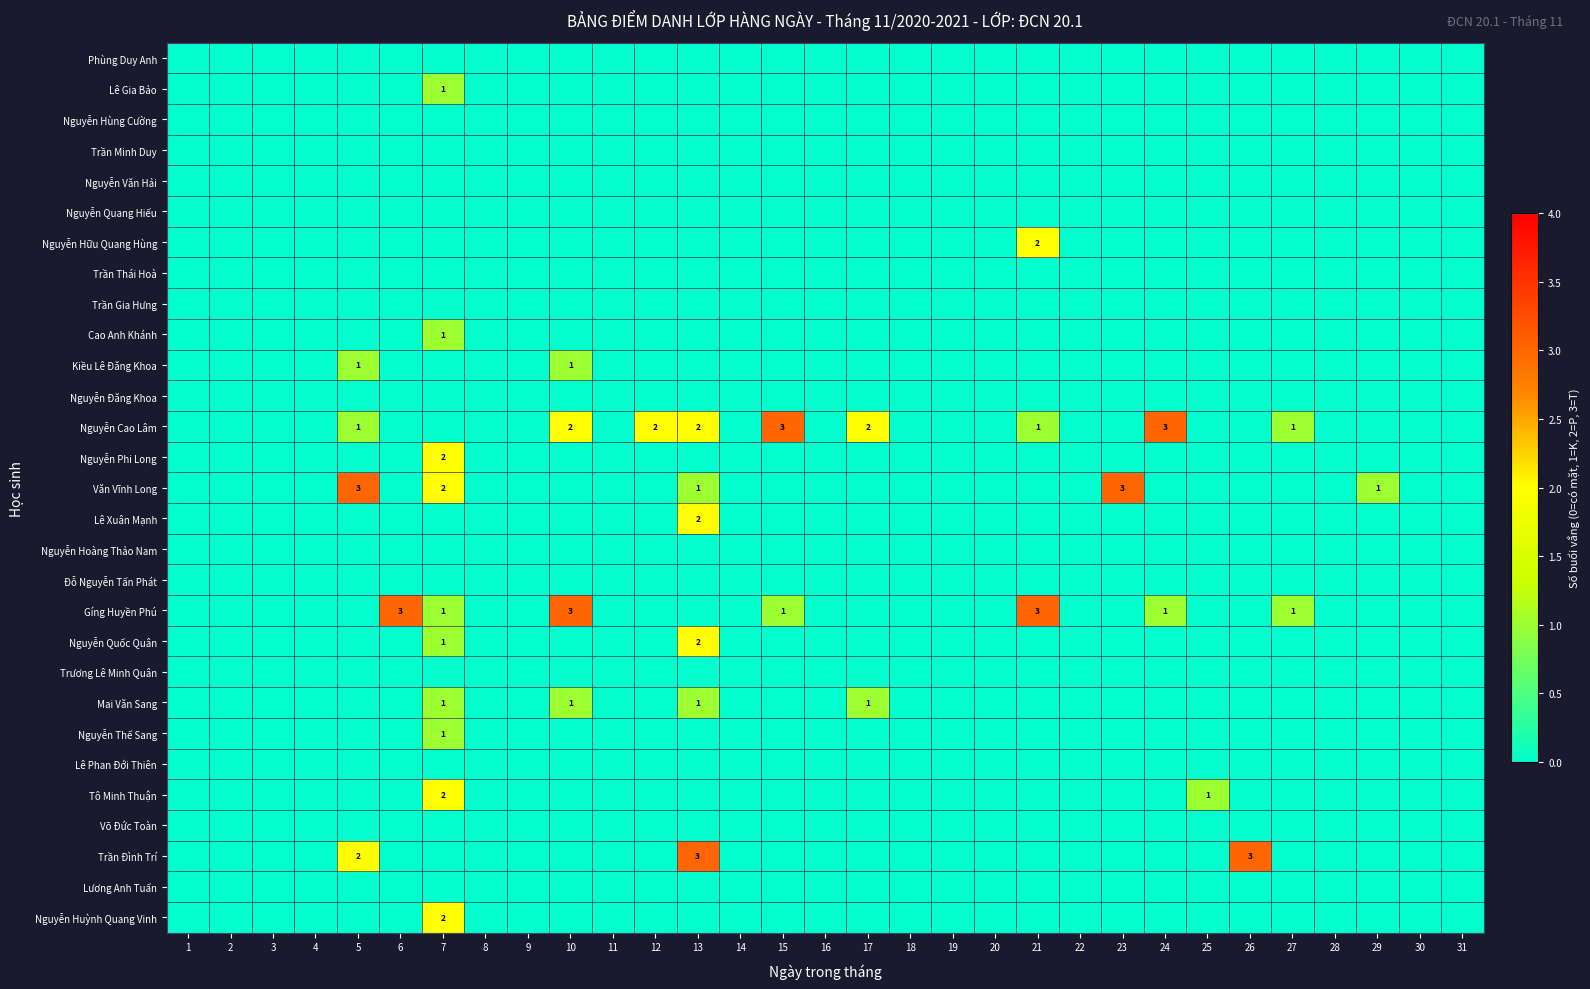

The value of Nguyễn Cao Lâm at 27 is 1. True or false?

True